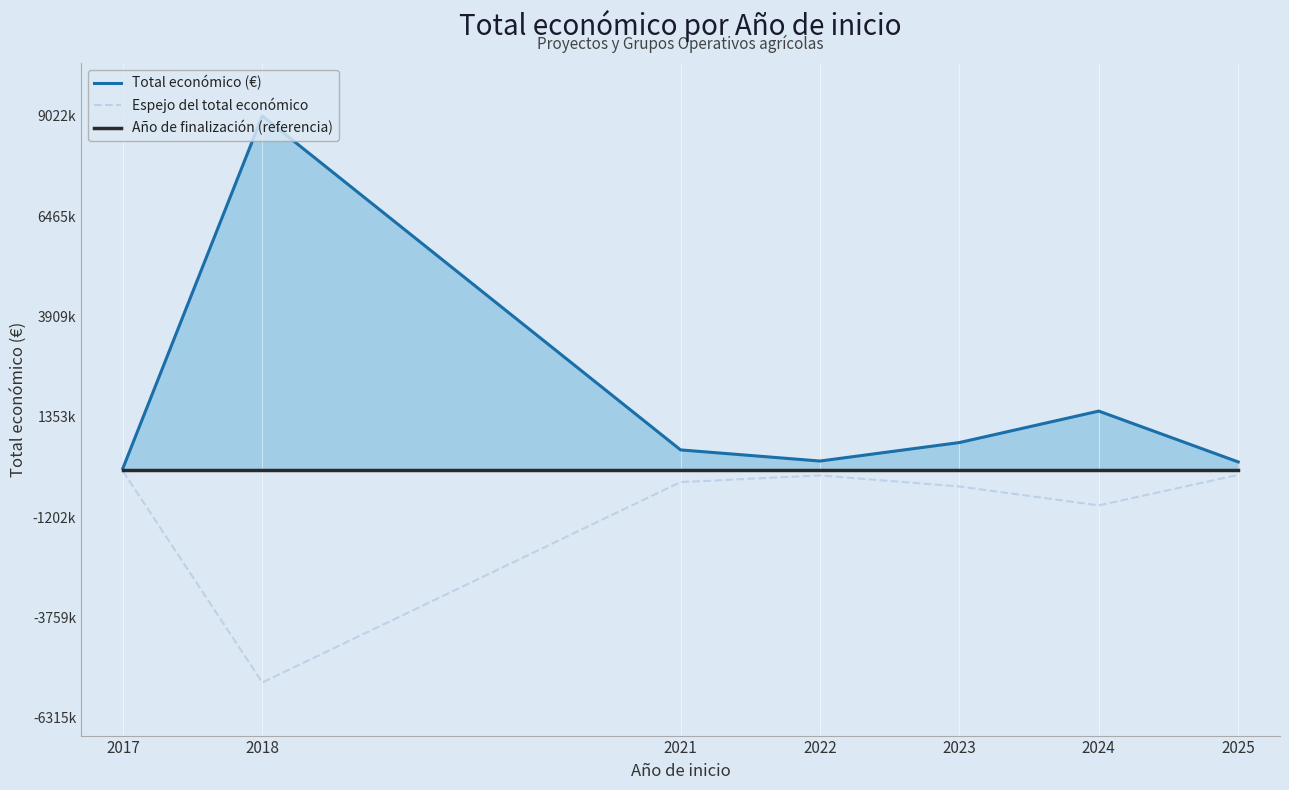

Where is Total económico (€) nearest to the value 4533005?

2024